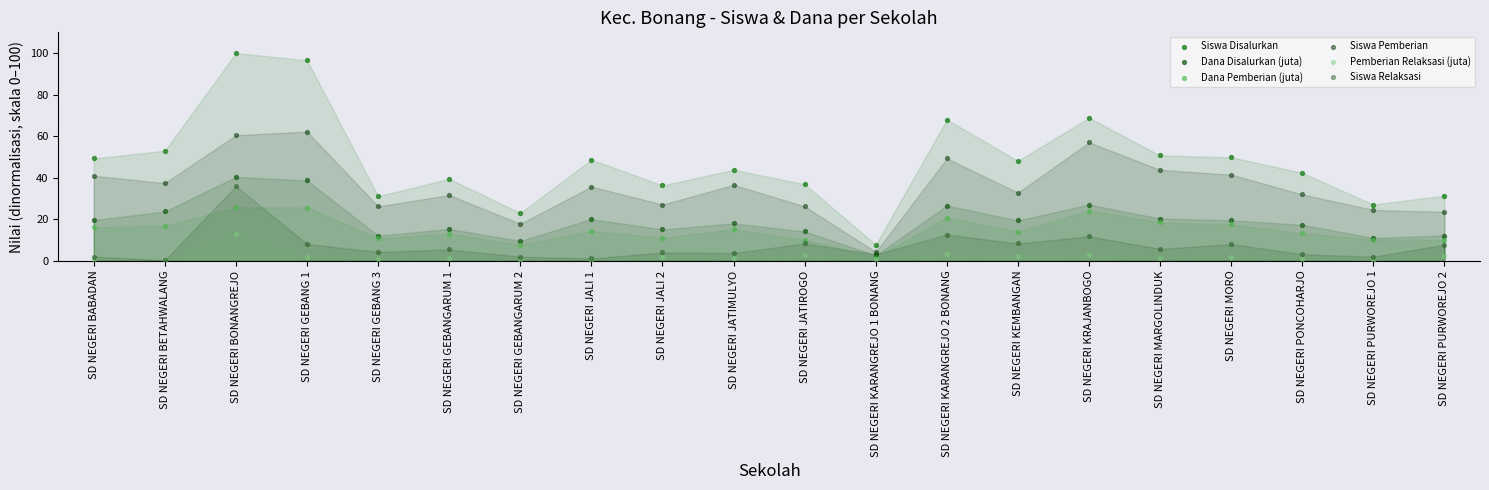

What are all the series names shown in the legend?

Siswa Disalurkan, Dana Disalurkan (juta), Dana Pemberian (juta), Siswa Pemberian, Pemberian Relaksasi (juta), Siswa Relaksasi